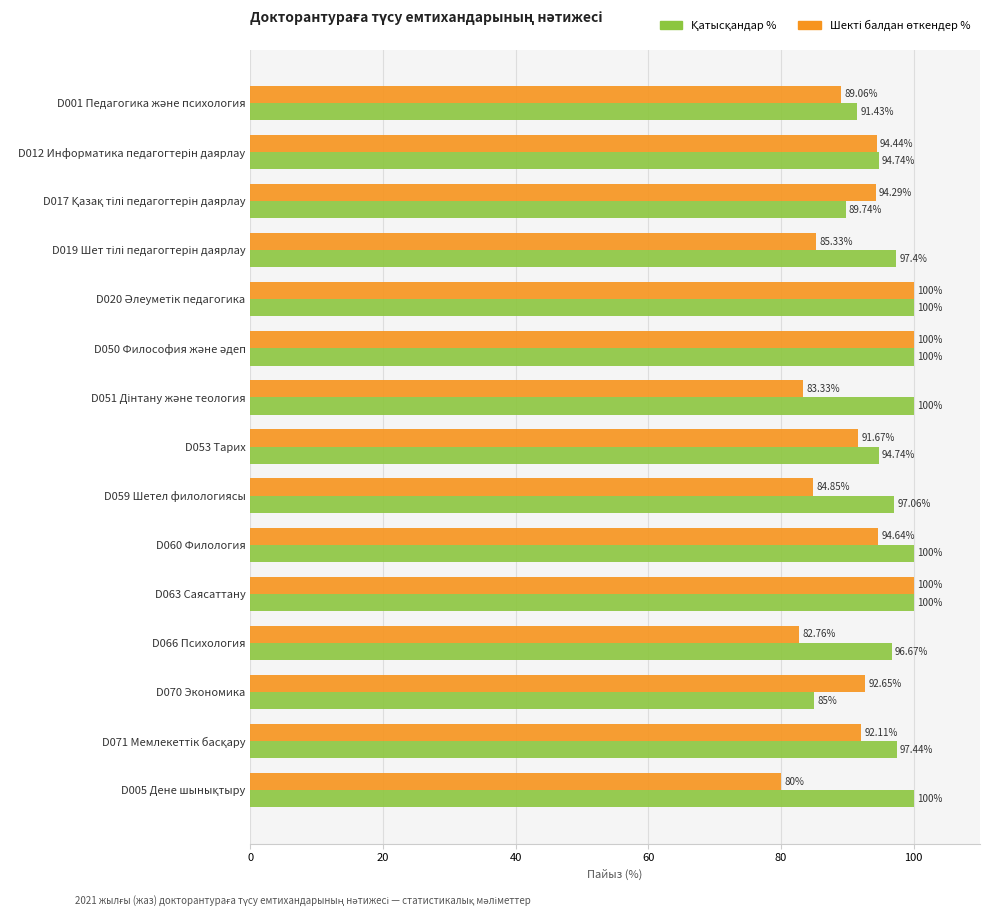

What is the maximum value shown in the chart?

100.0